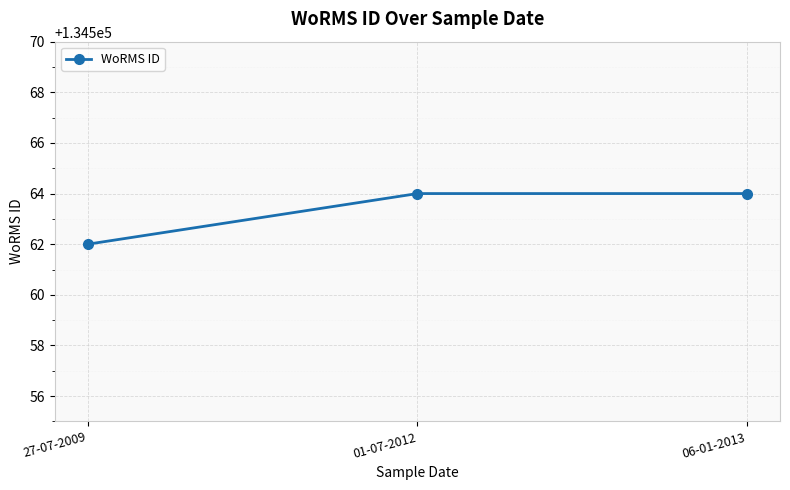

What is the value of the 1st point from the left?

134562